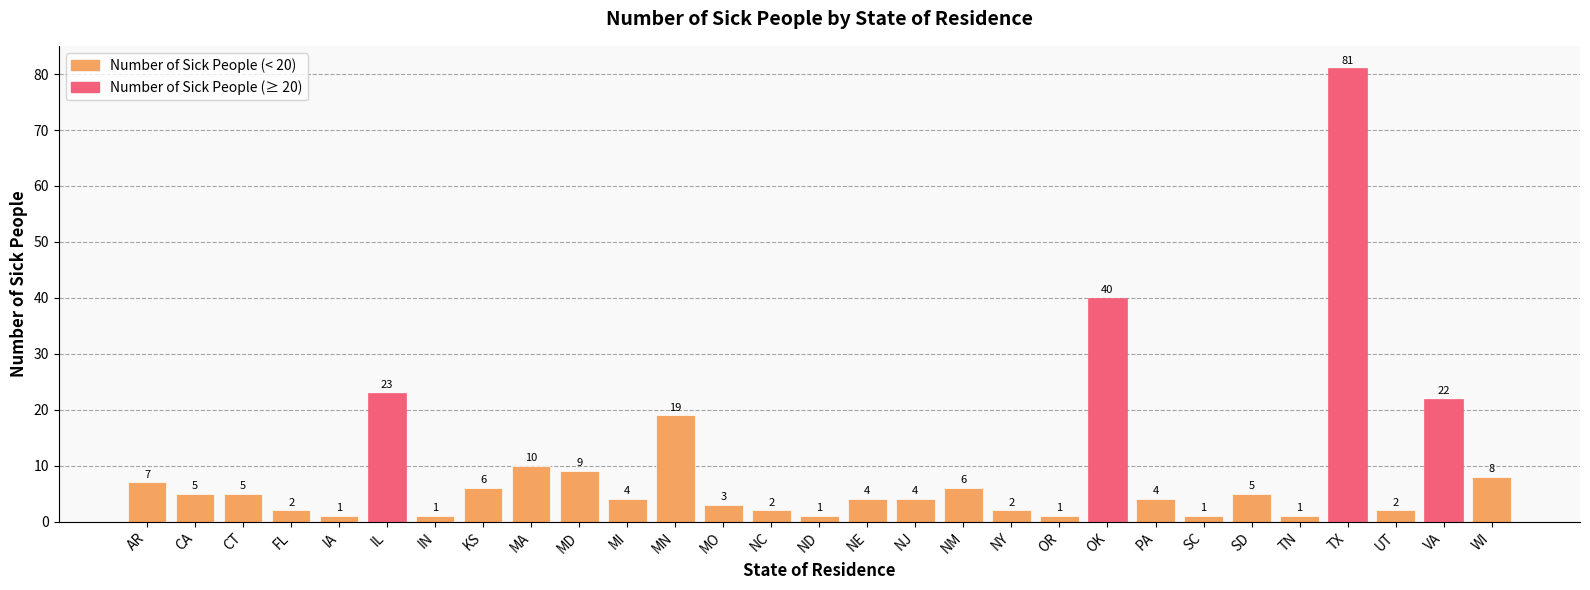

Does the chart contain stacked bars?

No